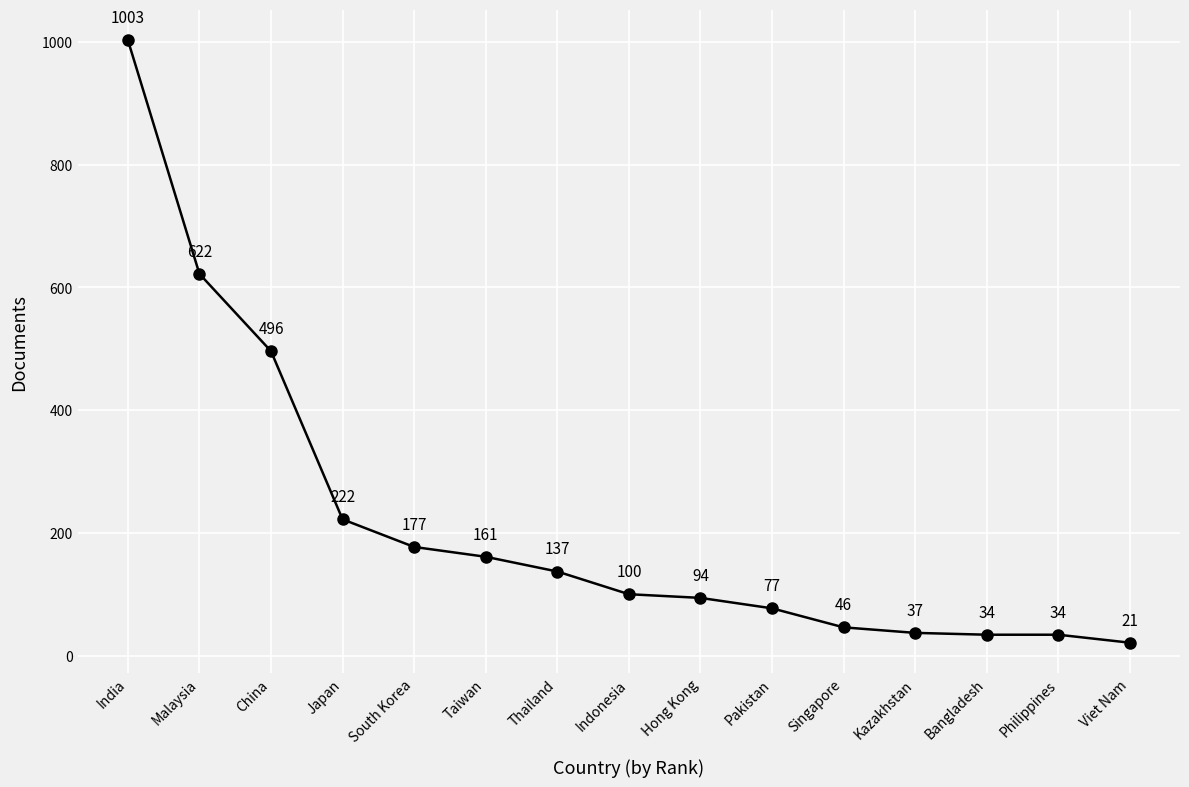

What is the value of the 9th point from the left?

94